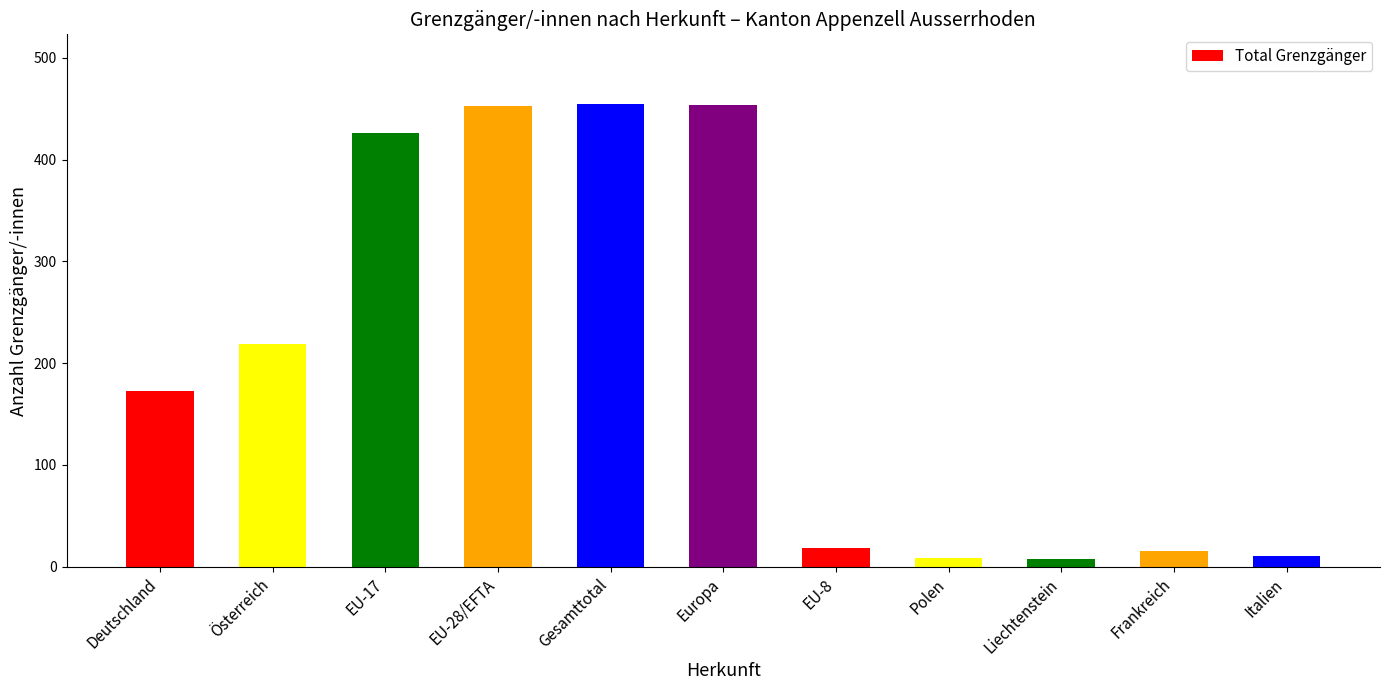

Where is the data nearest to the value 231?

Österreich